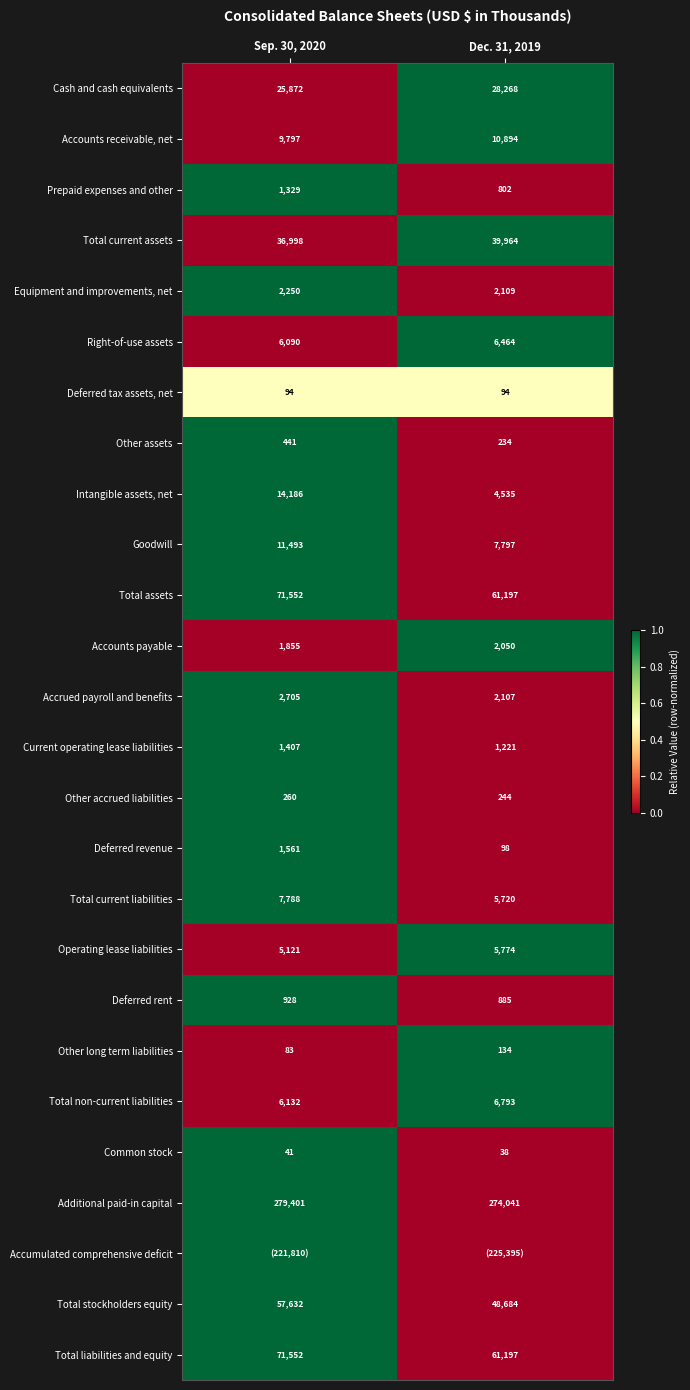

Which category has the highest value in the Common stock series?

Sep. 30, 2020